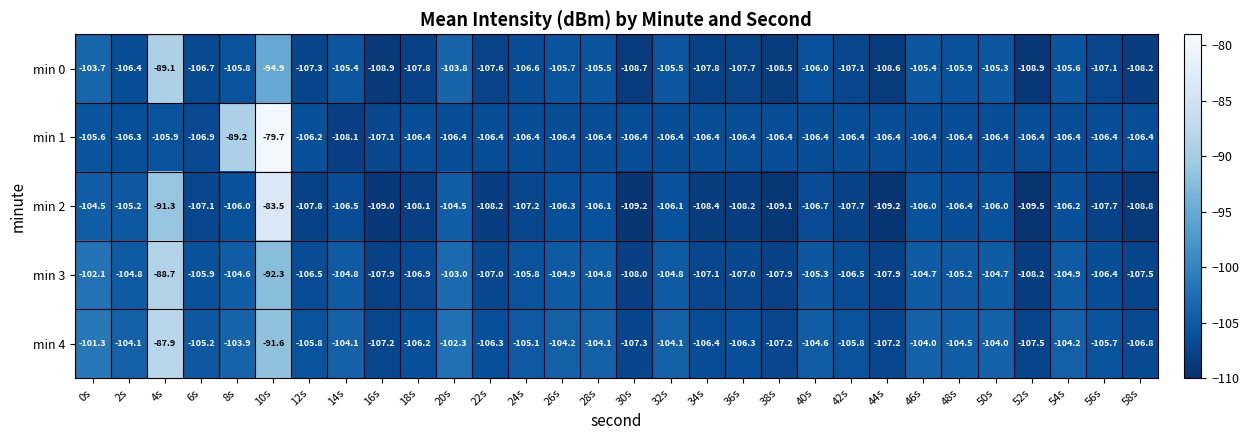

Count the number of data series in this chart.

5